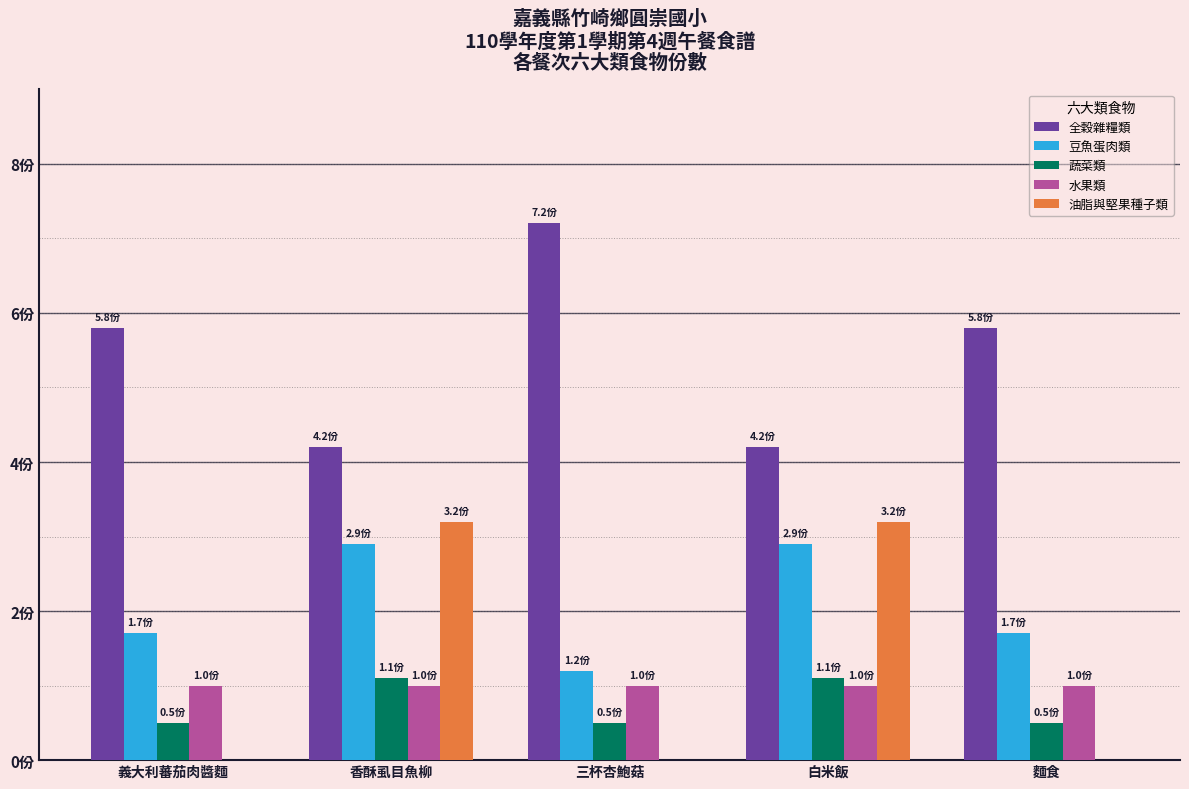

What are all the series names shown in the legend?

全穀雜糧類, 豆魚蛋肉類, 蔬菜類, 水果類, 油脂與堅果種子類